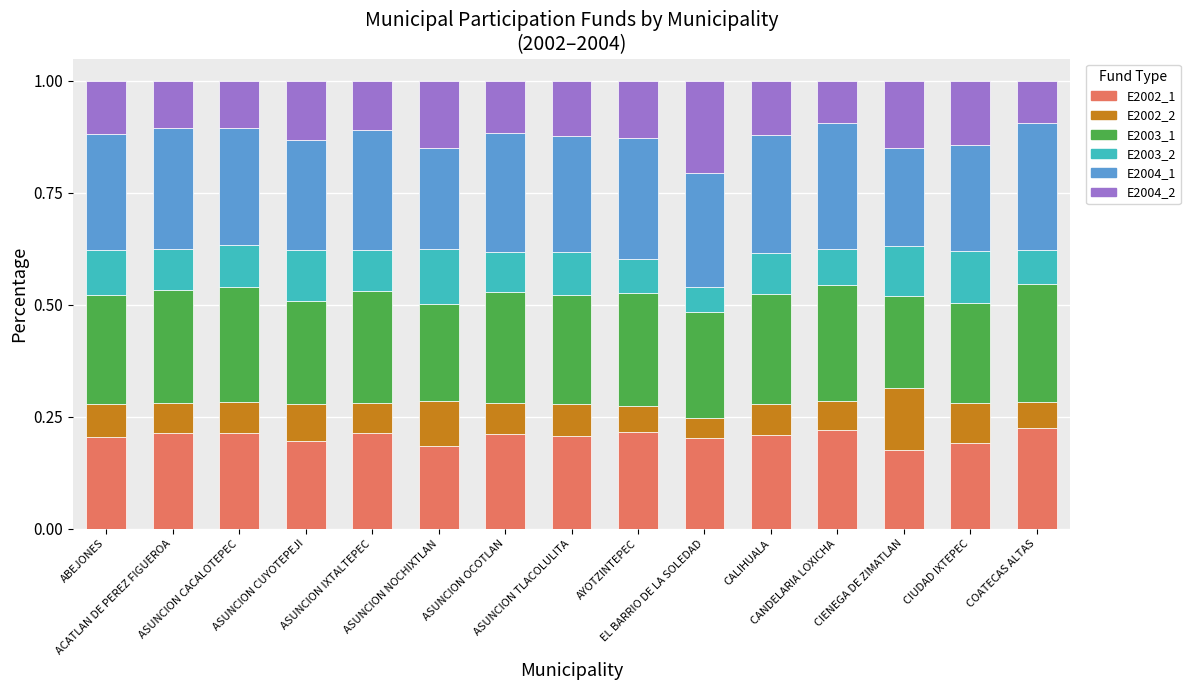

What is the total value across all series at ASUNCION CACALOTEPEC?

1.0